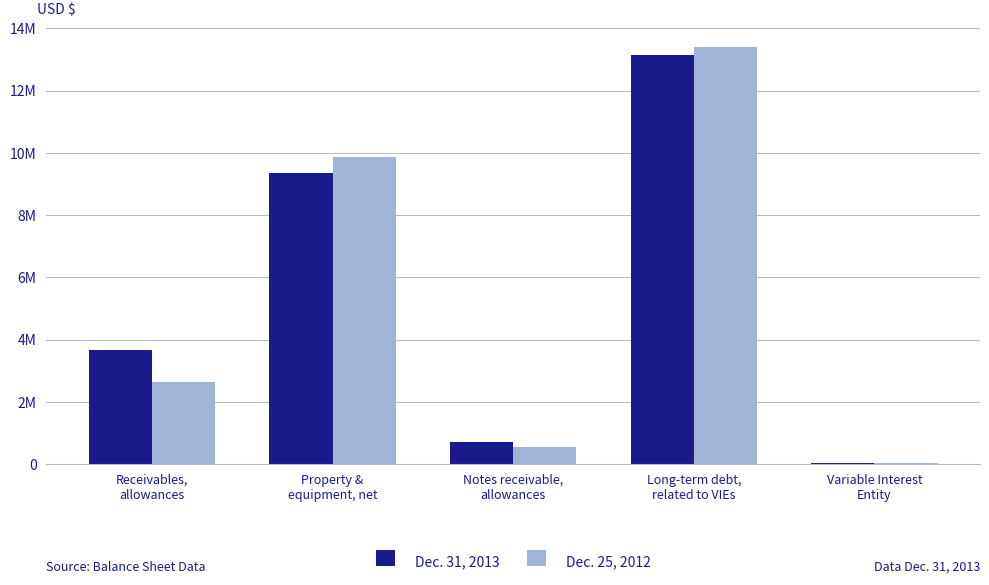

Which category has the lowest value across all series?

Variable Interest
Entity